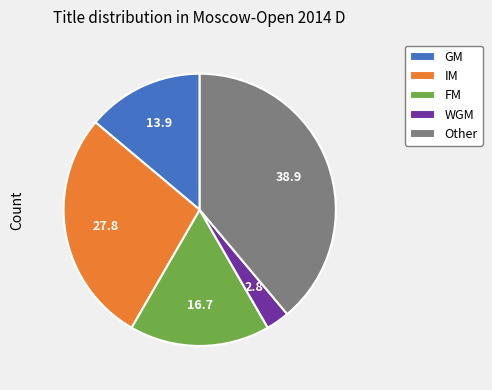

What is the ratio of the value at IM to the value at GM?

2.0